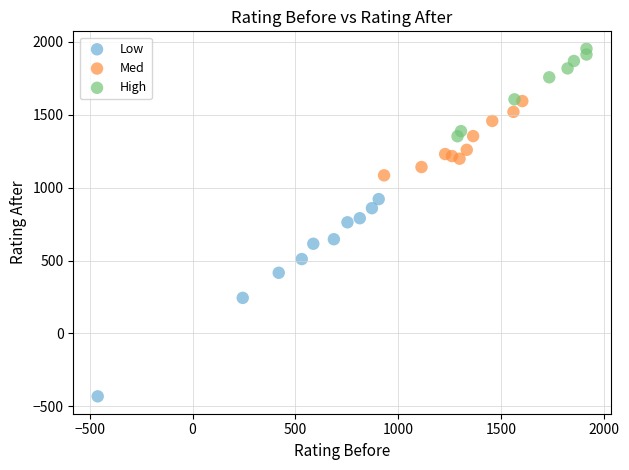

Which series reaches the minimum Y coordinate?

Low